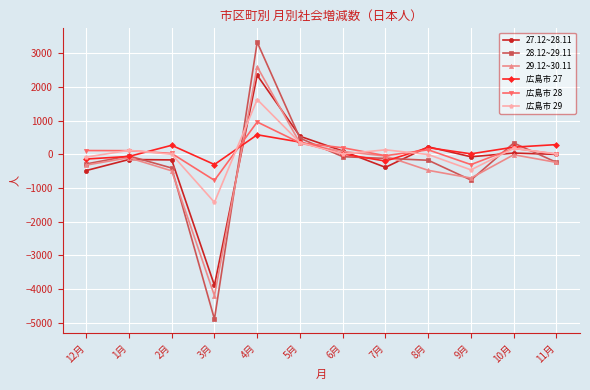

Between 12月 and 8月, which series saw the biggest shift?

27.12~28.11